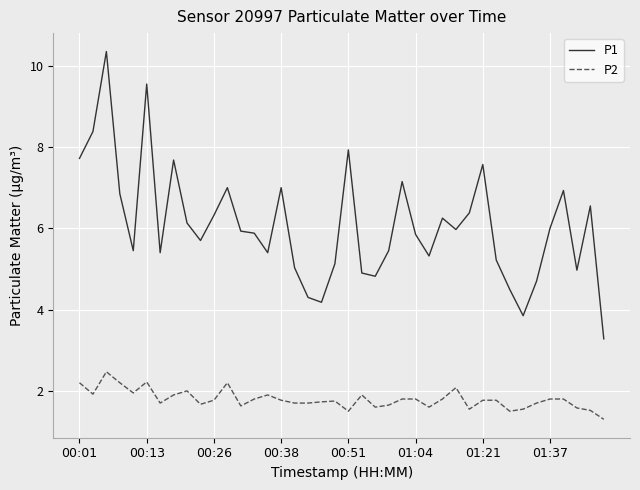

How many lines are shown in the chart?

2